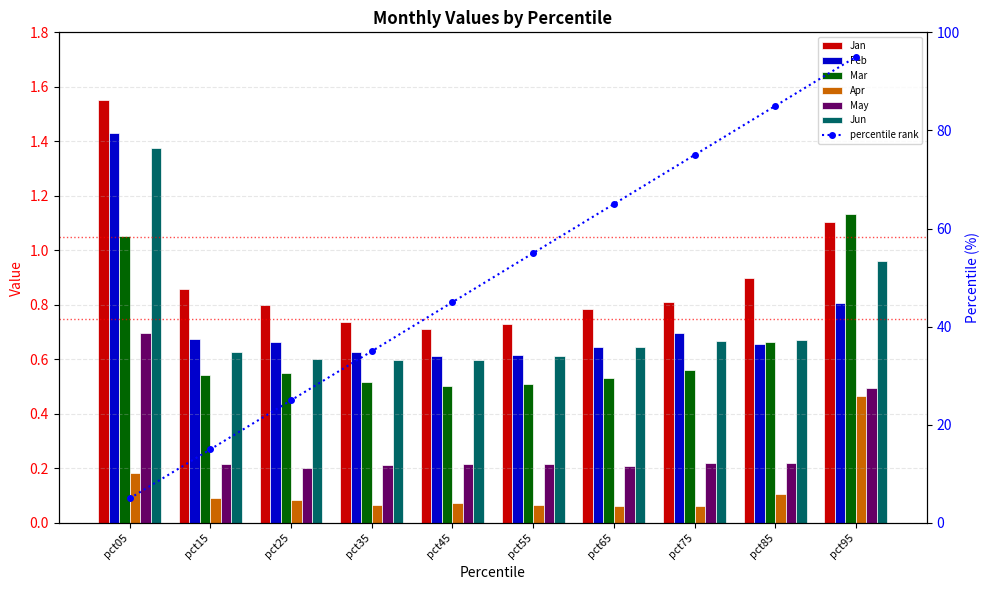

Between pct75 and pct55, which is larger?

pct75